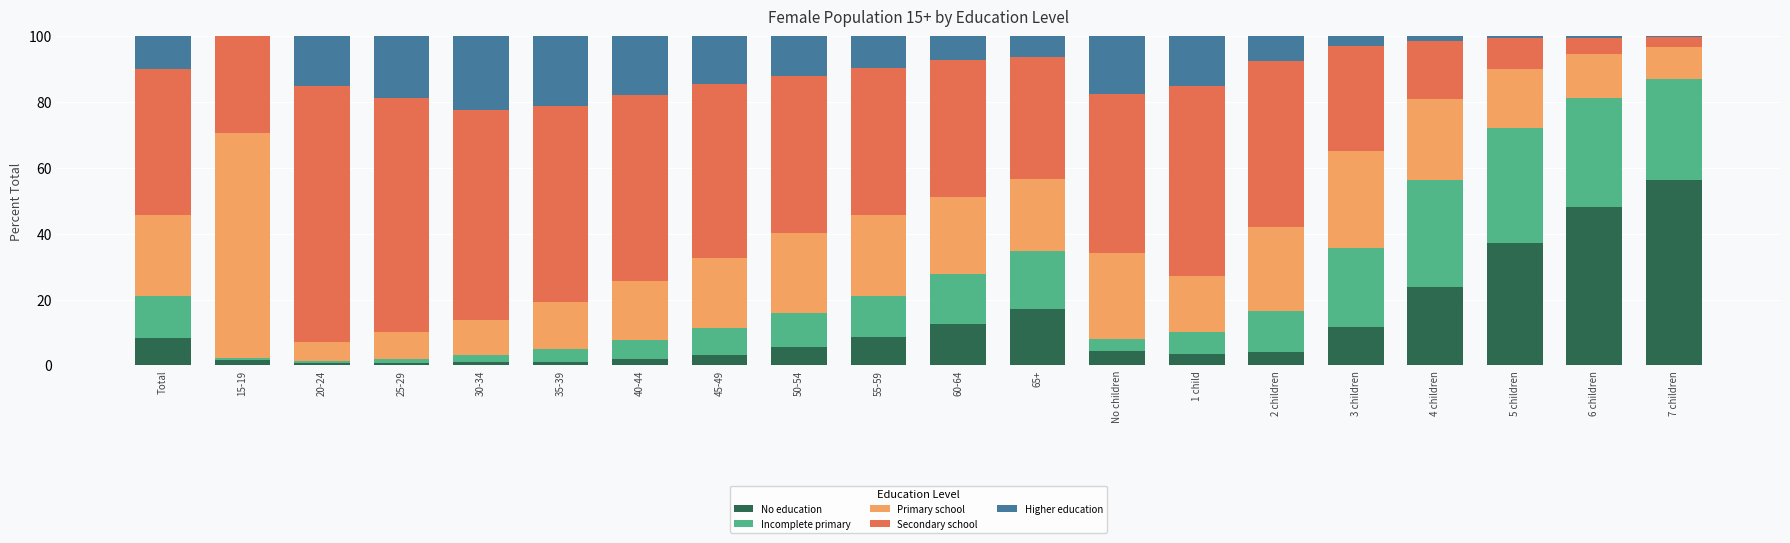

Is it true that No education equals 16.6 at 4 children?

False